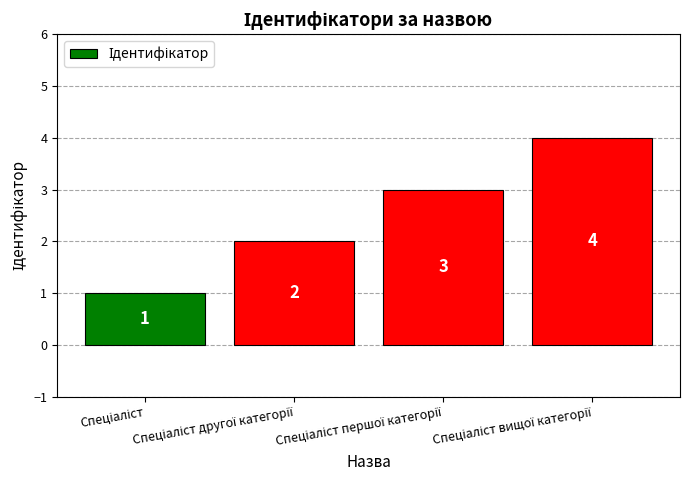

What is the greatest value displayed?

4